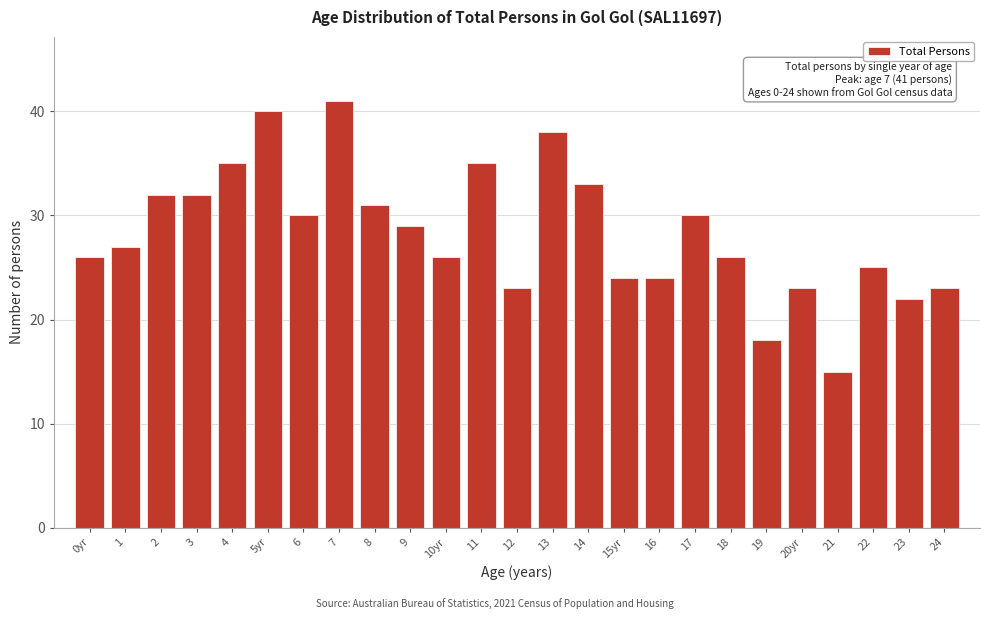

Reading left to right, list all the values displayed in this chart.

0yr=26	1=27	2=32	3=32	4=35	5yr=40	6=30	7=41	8=31	9=29	10yr=26	11=35	12=23	13=38	14=33	15yr=24	16=24	17=30	18=26	19=18	20yr=23	21=15	22=25	23=22	24=23